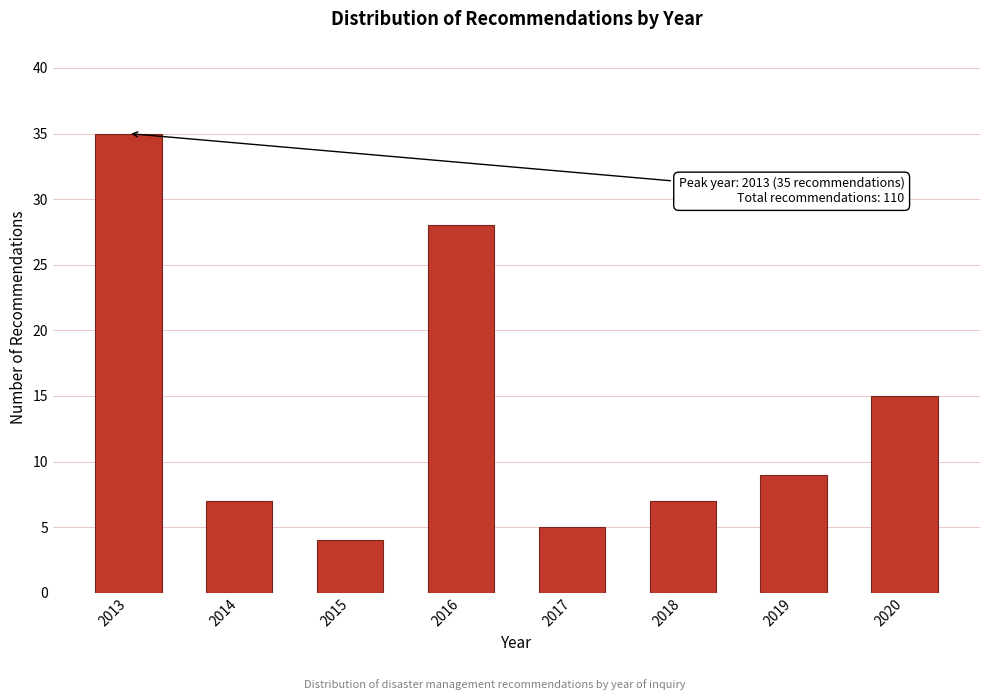

Reading left to right, extract all data points from this chart.

2013=35	2014=7	2015=4	2016=28	2017=5	2018=7	2019=9	2020=15